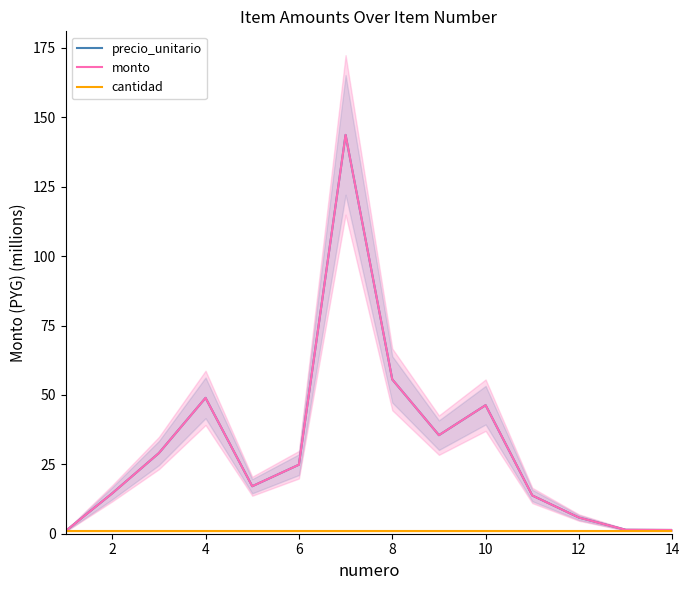

Between 8 and 10, which is larger?

8